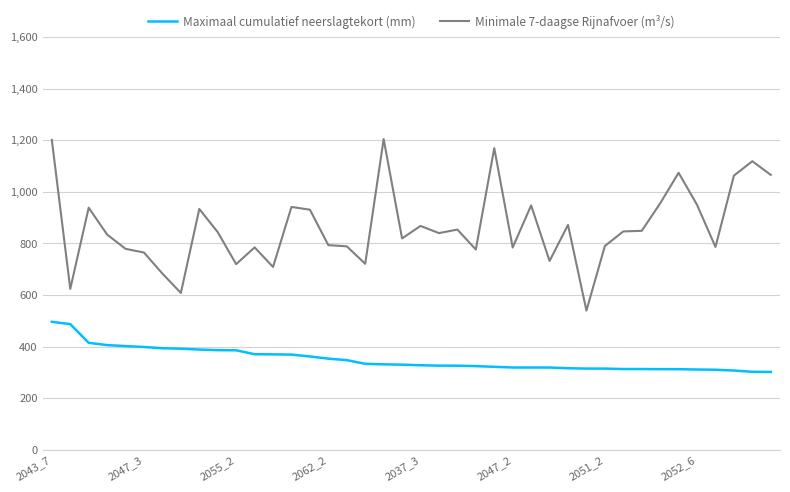

Does the chart have visible grid lines?

Yes